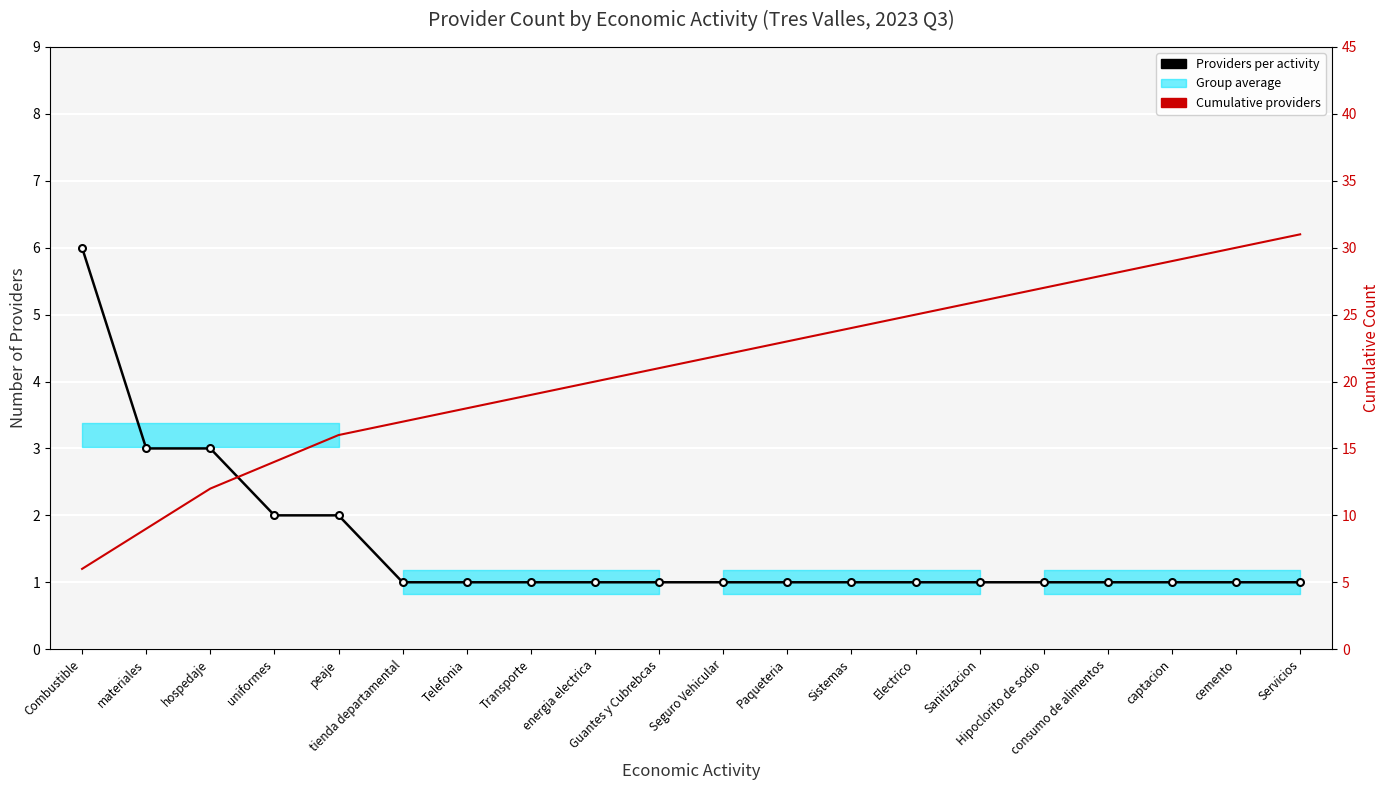

True or false: Providers per activity and Cumulative providers intersect in this chart.

False